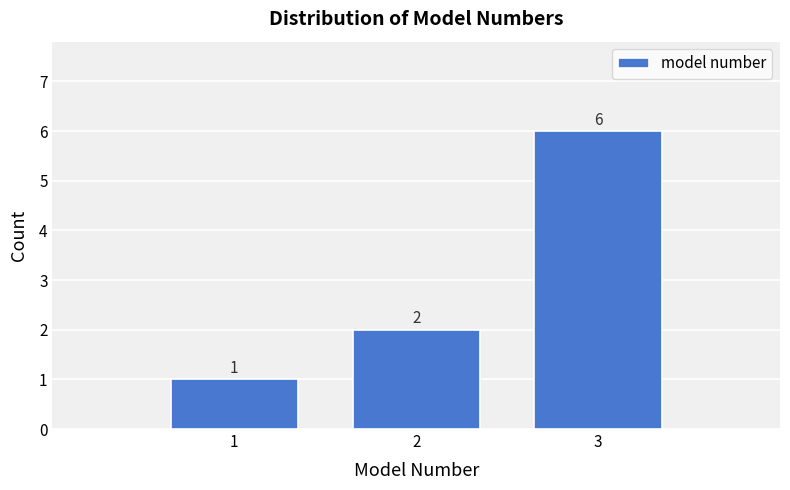

What is the height of the bar covering 0.5 to 1.5 on the x-axis?

1